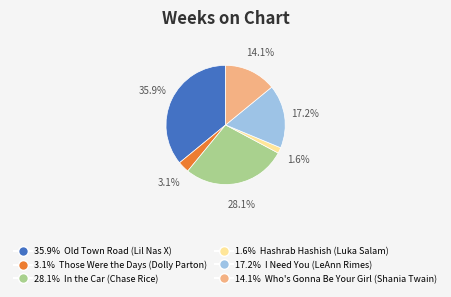

Is there any slice that represents more than half of the pie?

No